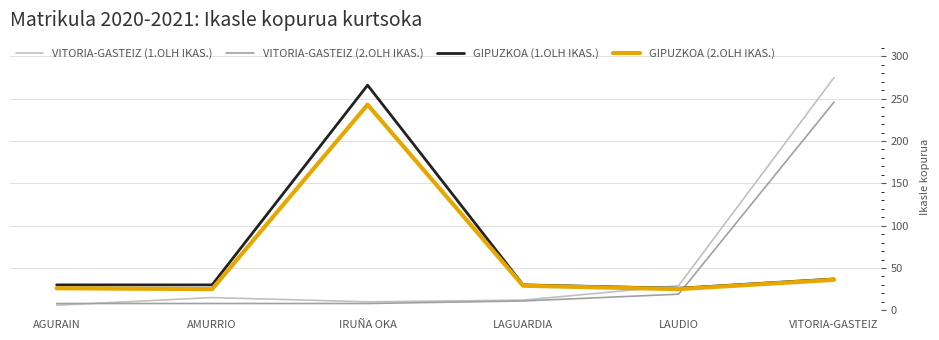

What are all the series names shown in the legend?

VITORIA-GASTEIZ (1.OLH IKAS.), VITORIA-GASTEIZ (2.OLH IKAS.), GIPUZKOA (1.OLH IKAS.), GIPUZKOA (2.OLH IKAS.)